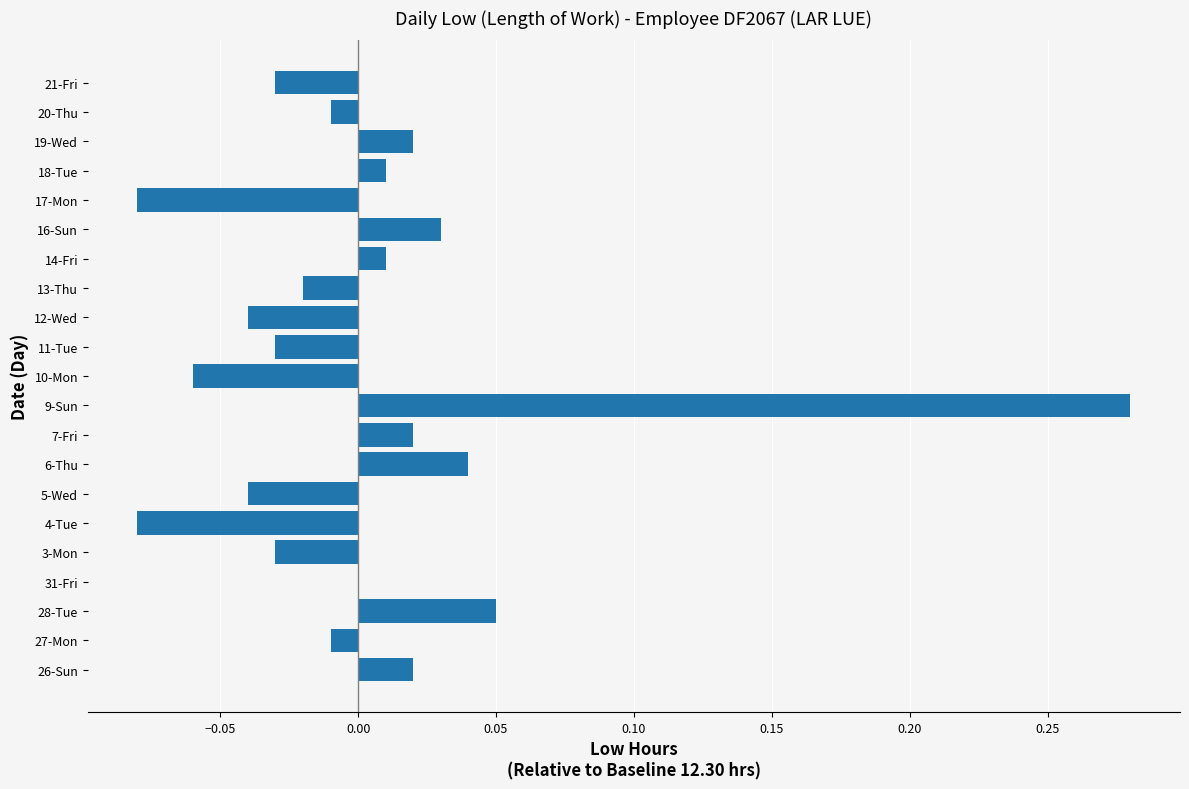

How many distinct data groups are displayed?

1